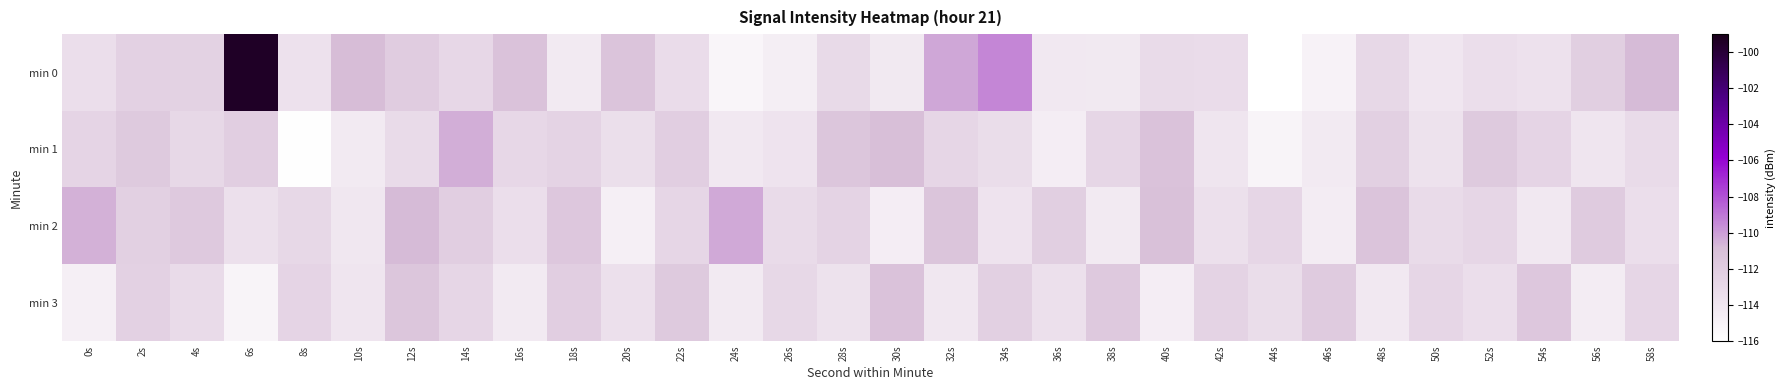

Rank the series at 6s from highest to lowest value.

min 0, min 1, min 2, min 3